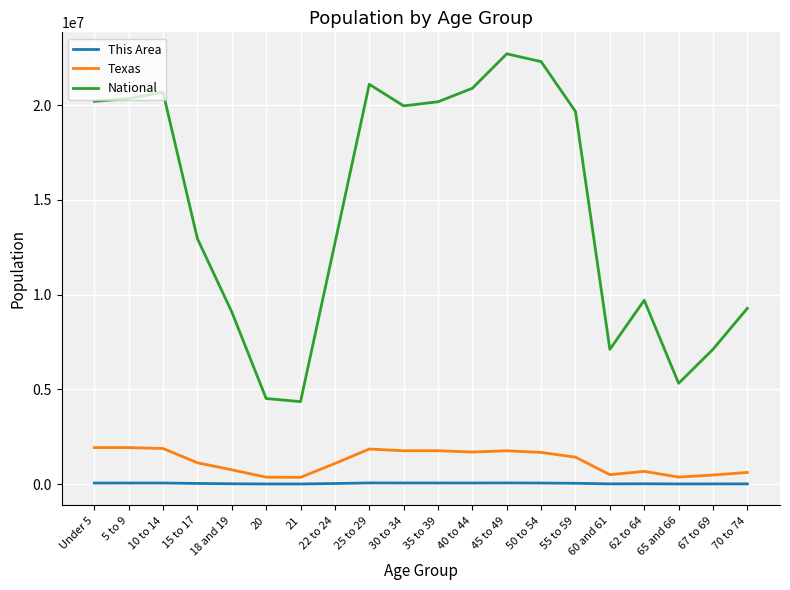

List the series in order of their peak value, highest first.

National, Texas, This Area